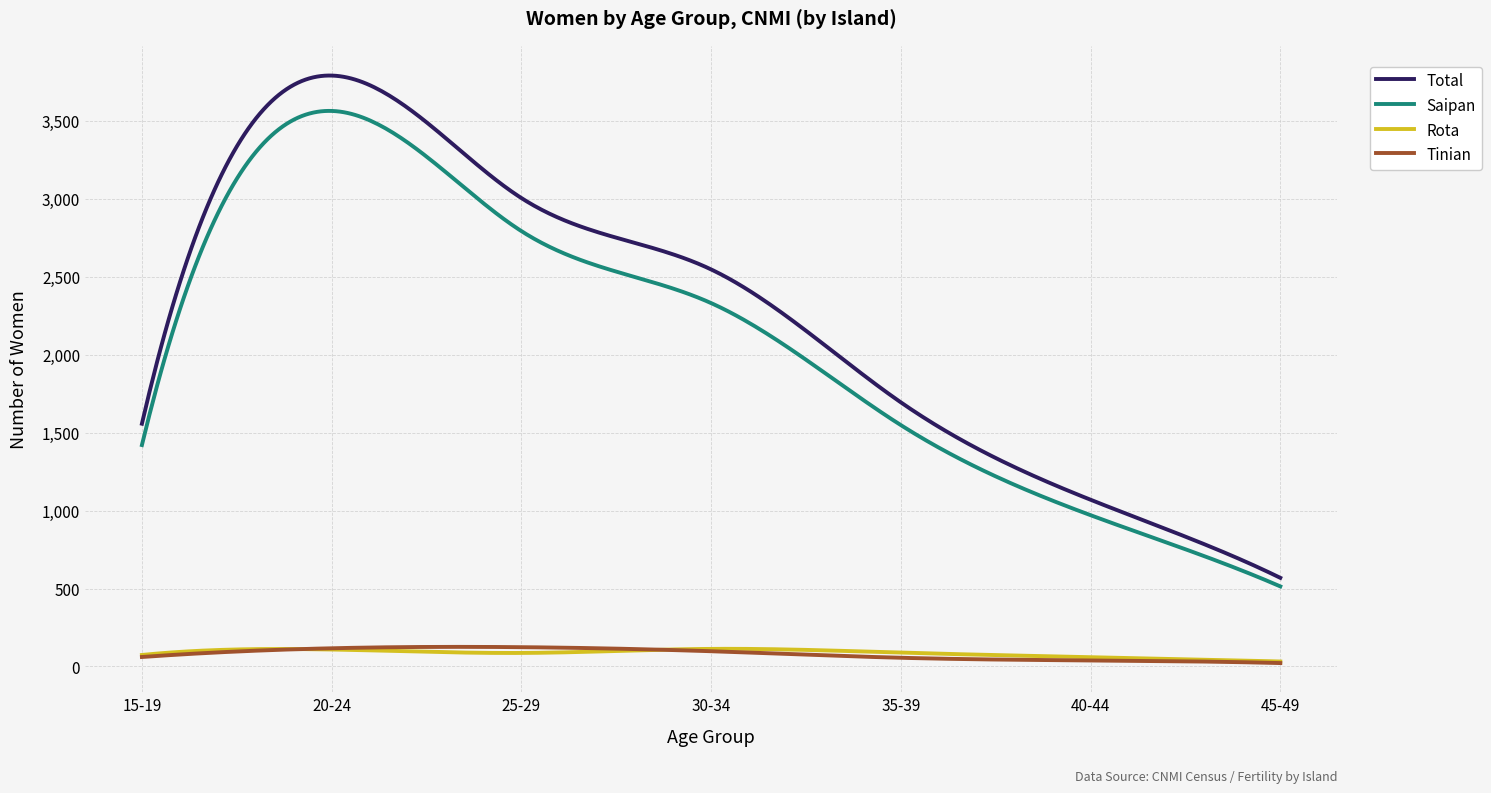

Which series has the largest range (max minus min)?

Total